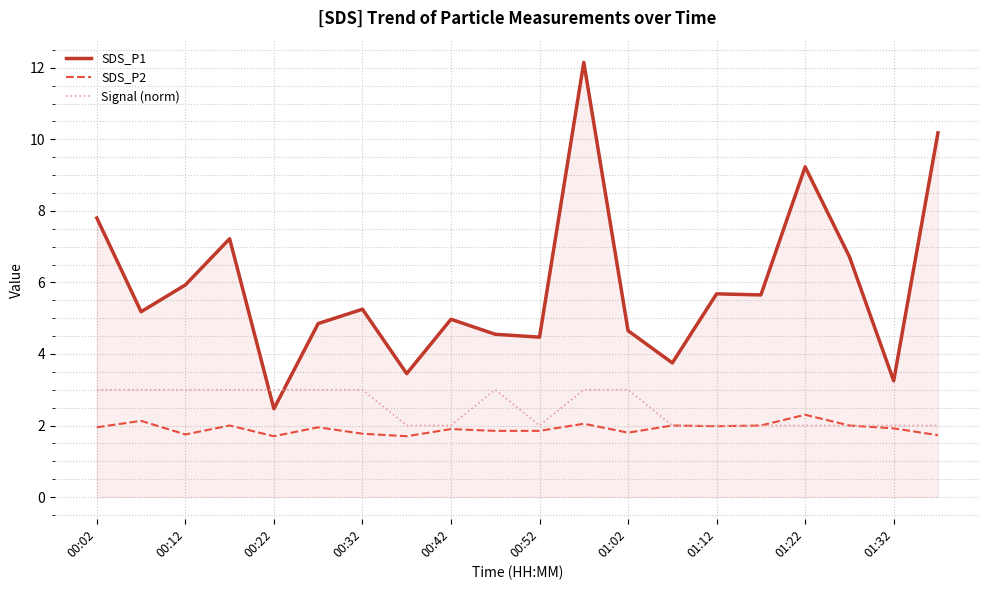

What is the smallest value displayed?

1.7